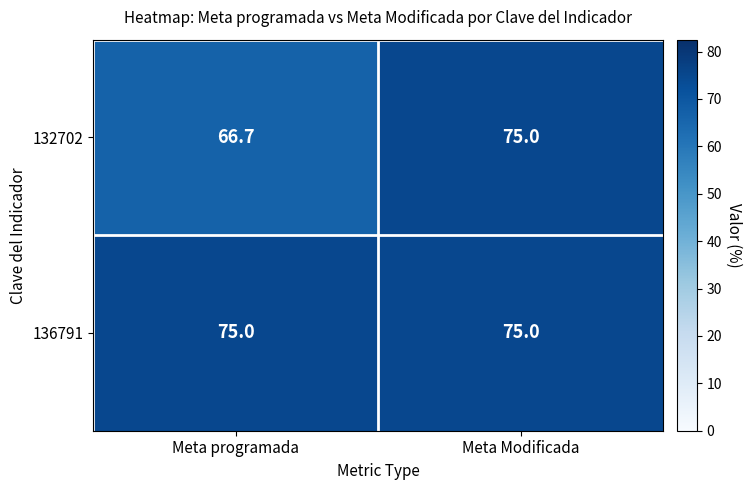

What is the total value across all series at Meta Modificada?

150.0